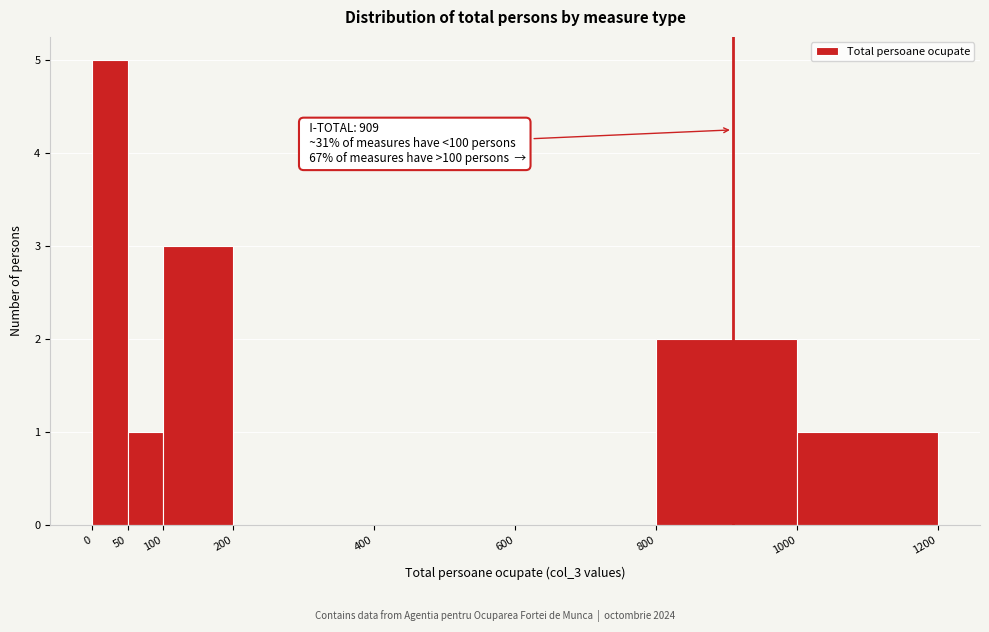

Over which range of the x-axis is the bar tallest?

0 to 50